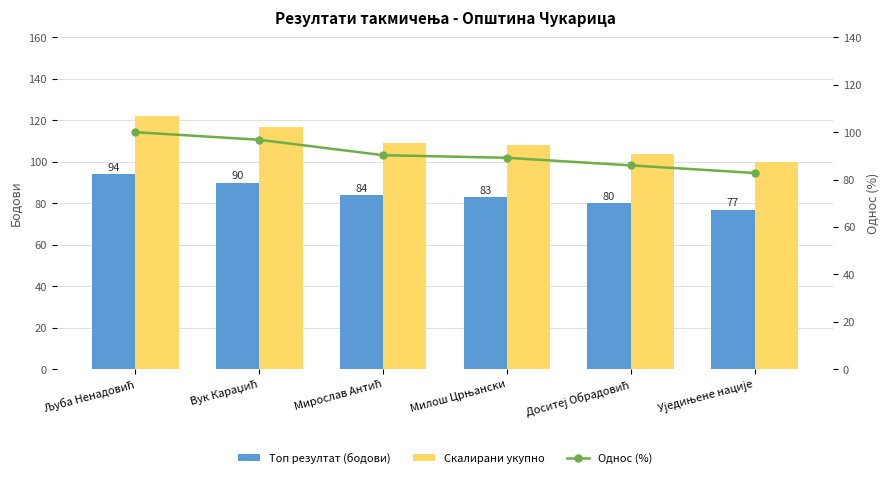

Reading left to right, transcribe all the data shown in this chart.

Топ резултат (бодови): Љуба Ненадовић=94.0	Вук Караџић=90.0	Мирослав Антић=84.0	Милош Црњански=83.0	Доситеј Обрадовић=80.0	Уједињене нације=77.0
Скалирани укупно: Љуба Ненадовић=122.2	Вук Караџић=117.0	Мирослав Антић=109.2	Милош Црњански=107.9	Доситеј Обрадовић=104.0	Уједињене нације=100.1
Однос (%): Љуба Ненадовић=100.0	Вук Караџић=96.8	Мирослав Антић=90.3	Милош Црњански=89.2	Доситеј Обрадовић=86.0	Уједињене нације=82.8